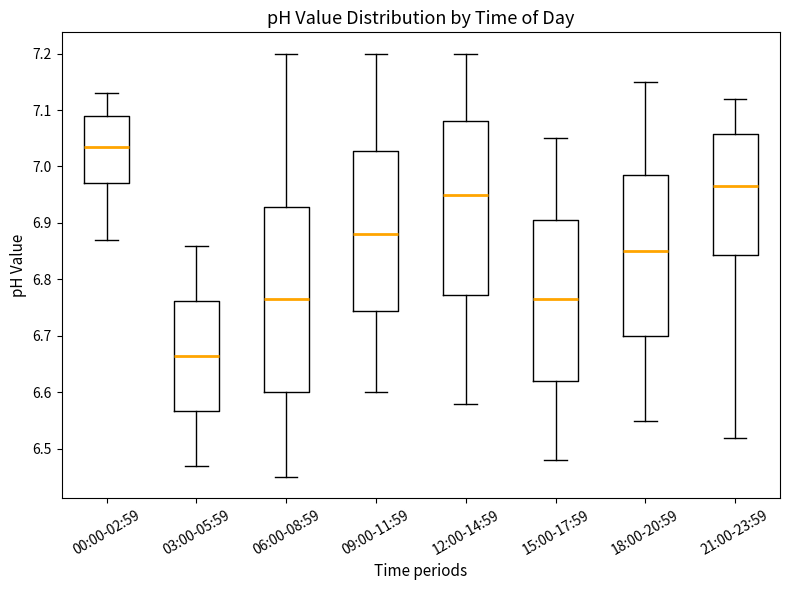

Reading left to right, read every box against the y-axis: the position of its median line, the range the box covers, and the ends of its whiskers. The values are not printed on the chart, so give them approximately, as read against the axis.

00:00-02:59: median 7.04, box 6.97 to 7.09, whiskers 6.87 to 7.13
03:00-05:59: median 6.67, box 6.57 to 6.76, whiskers 6.47 to 6.86
06:00-08:59: median 6.77, box 6.60 to 6.93, whiskers 6.45 to 7.20
09:00-11:59: median 6.88, box 6.75 to 7.03, whiskers 6.60 to 7.20
12:00-14:59: median 6.95, box 6.77 to 7.08, whiskers 6.58 to 7.20
15:00-17:59: median 6.77, box 6.62 to 6.91, whiskers 6.48 to 7.05
18:00-20:59: median 6.85, box 6.70 to 6.99, whiskers 6.55 to 7.15
21:00-23:59: median 6.97, box 6.84 to 7.06, whiskers 6.52 to 7.12